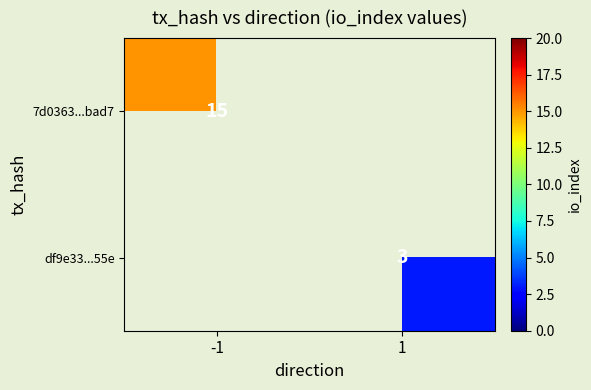

At how many categories does at least one series exceed 12?

1